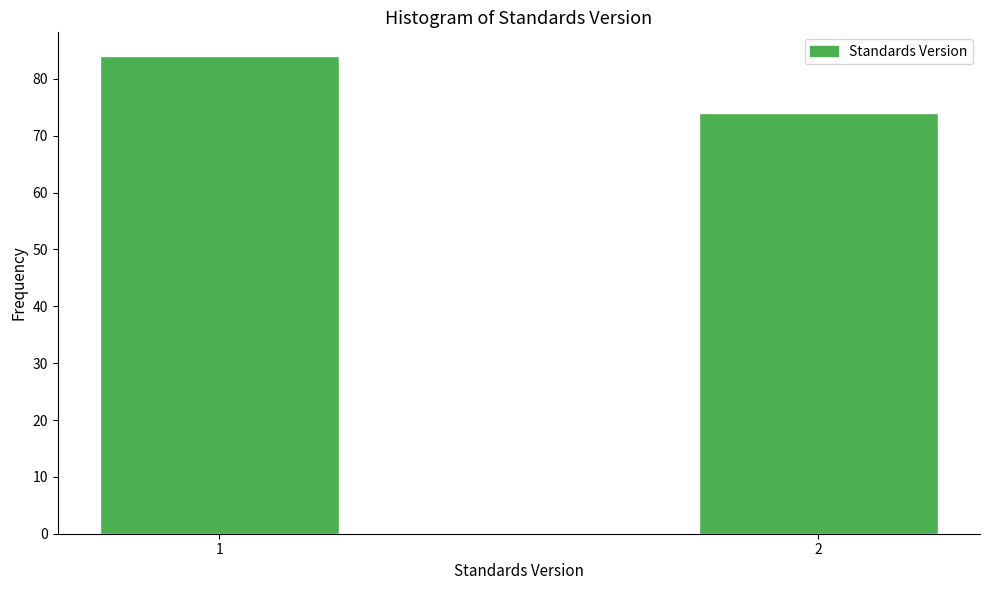

Reading left to right, what are all the values shown in this chart?

84	74